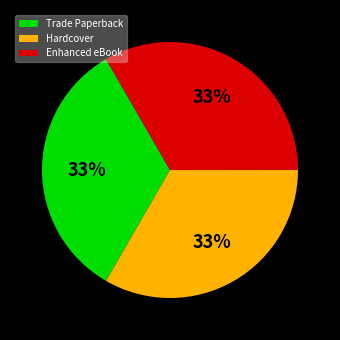

Do Enhanced eBook and Trade Paperback together represent more than half of the pie?

Yes